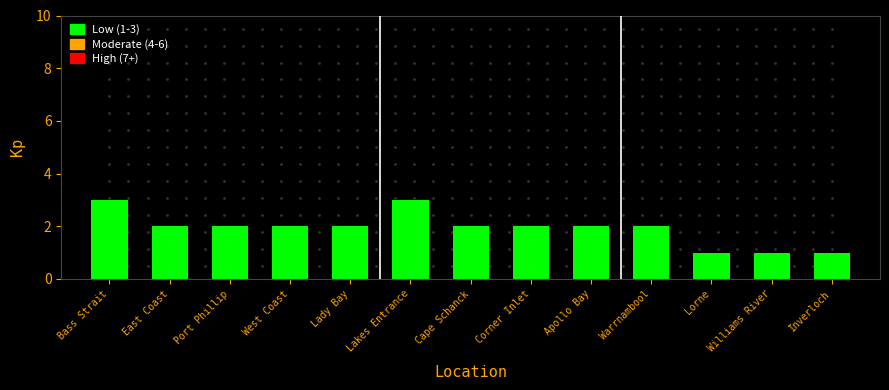

What is the maximum value shown in the chart?

3